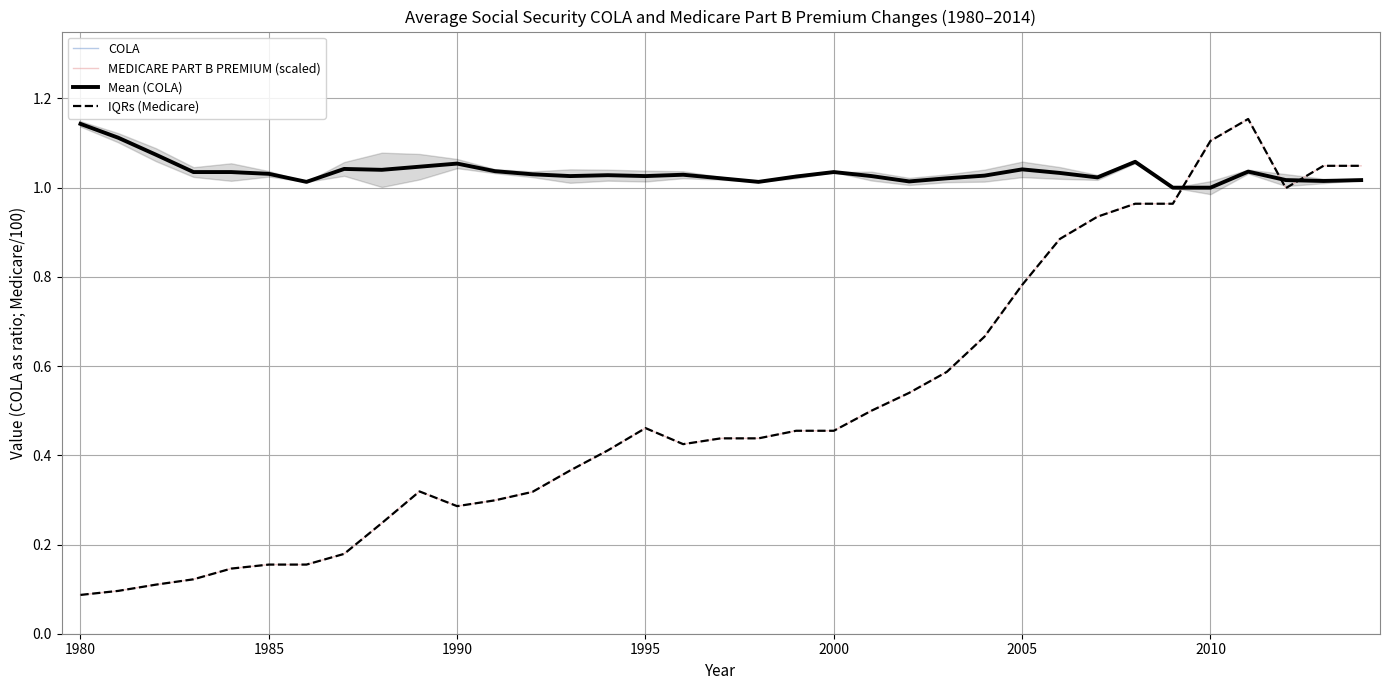

Where is the first local minimum for IQRs (Medicare)?

1990